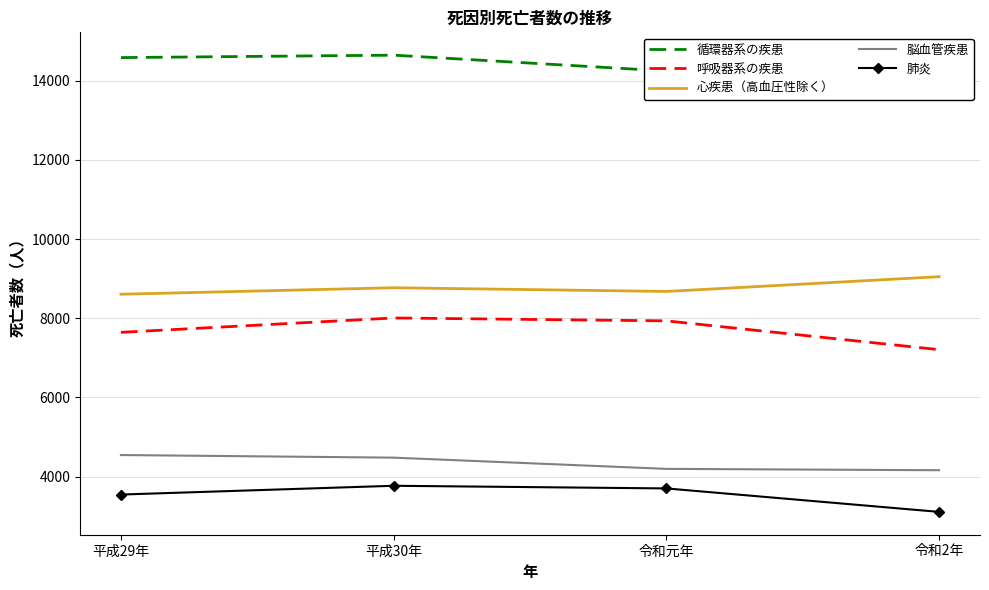

What position from the right is 令和元年?

2